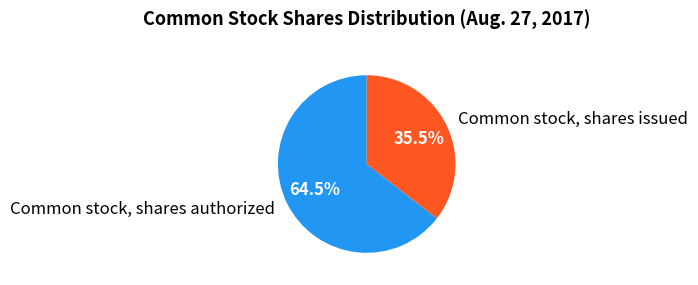

Combined, what portion of the pie is Common stock, shares issued and Common stock, shares authorized?

100.0%